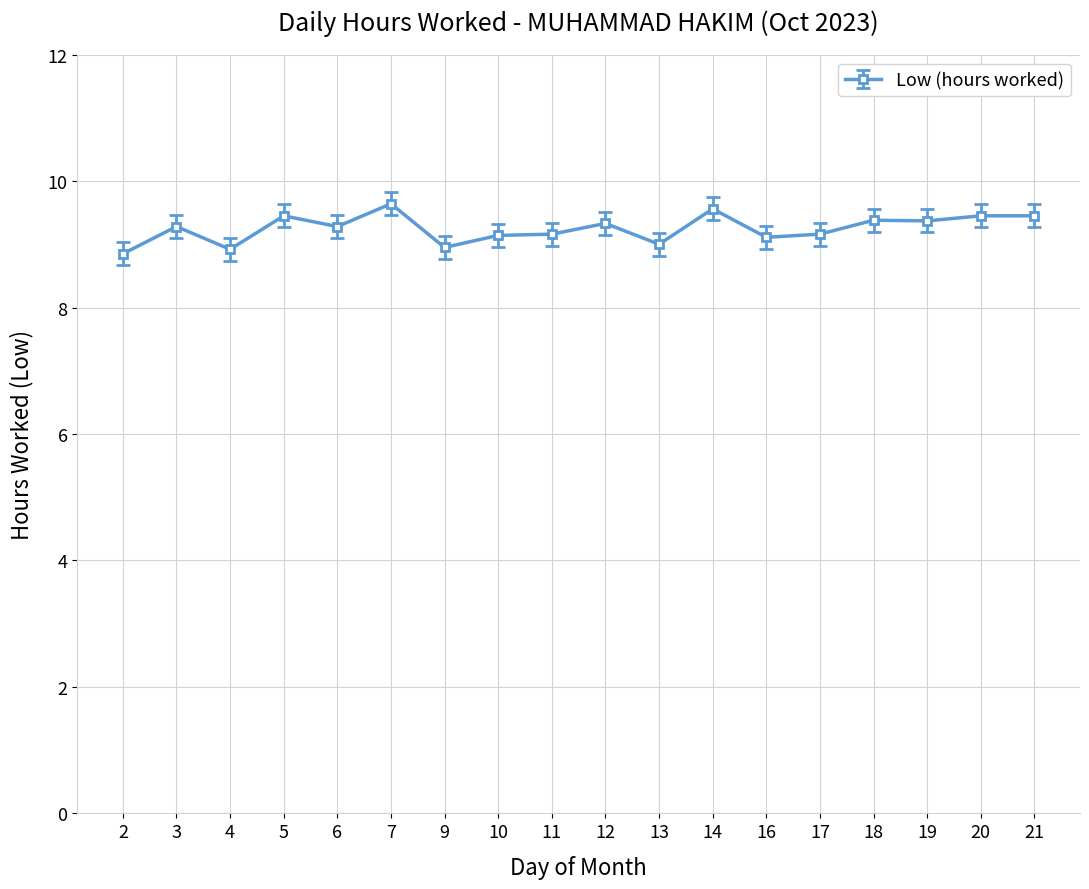

True or false: the data has more than 1 interior local peaks.

True